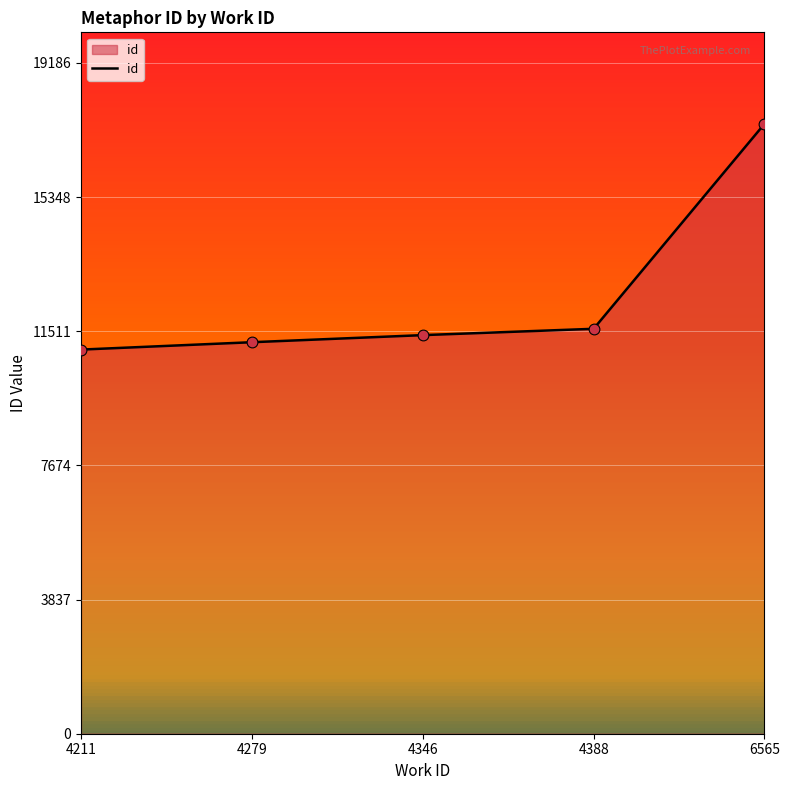

What is the change in value from 4346 to 4388?

+181.0